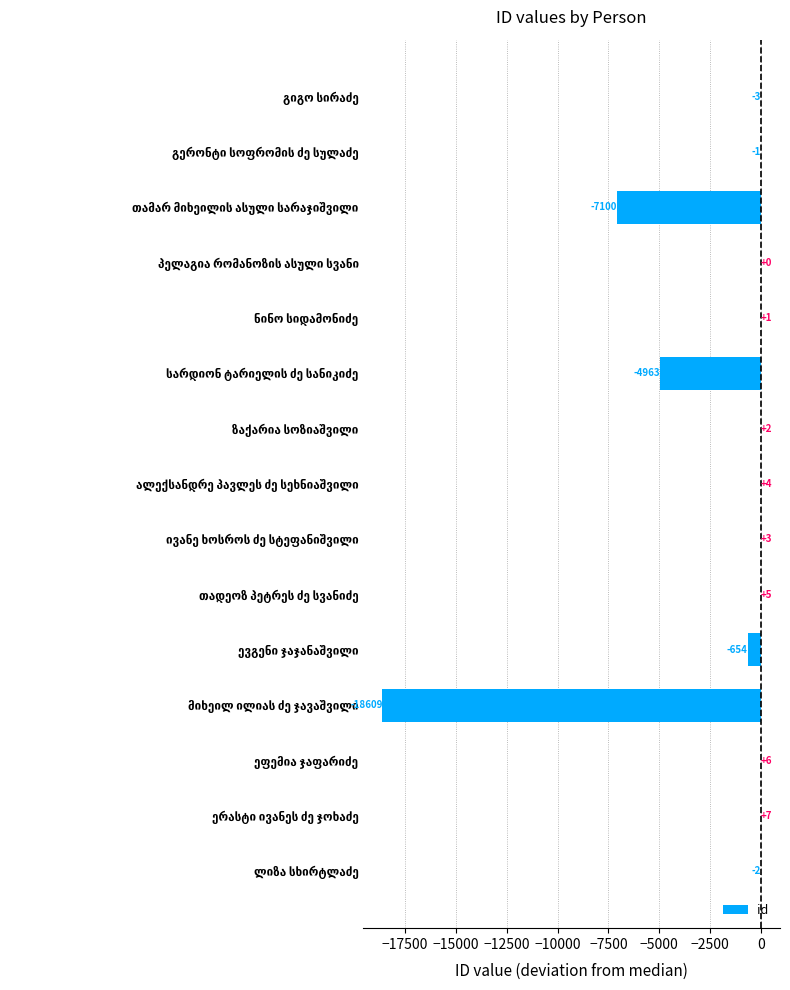

What is the maximum value shown in the chart?

7